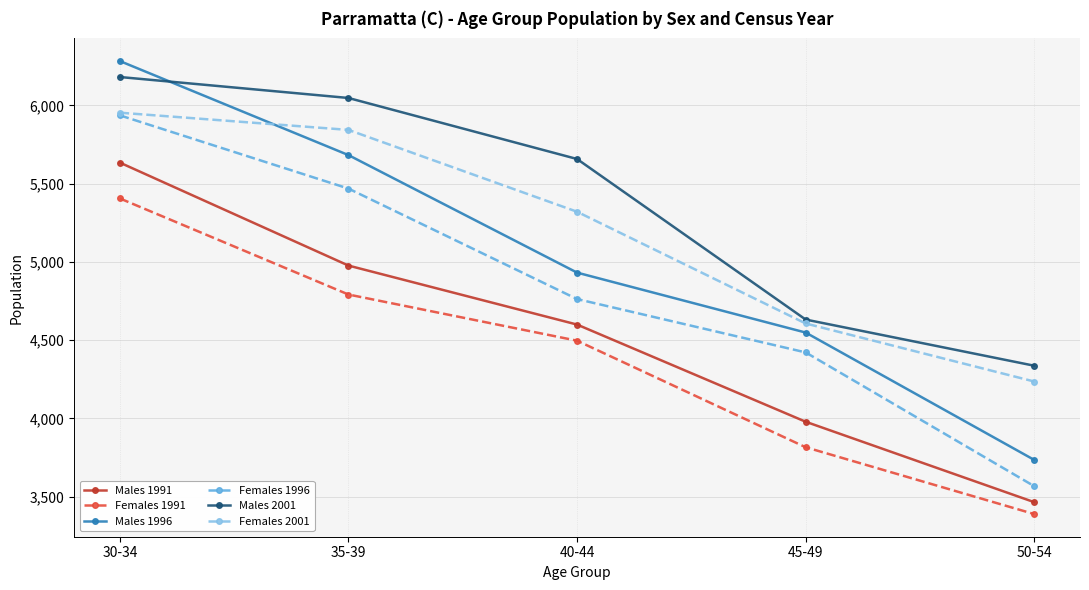

Count the Males 1996 values in the range 4548 to 5682.

3